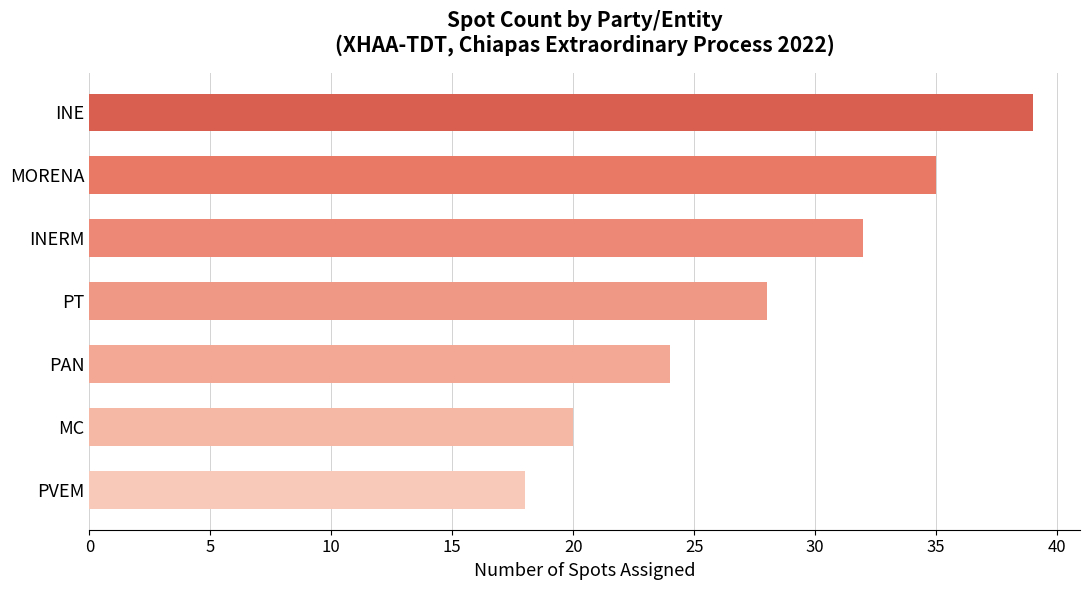

What is the difference between the maximum and minimum values?

21